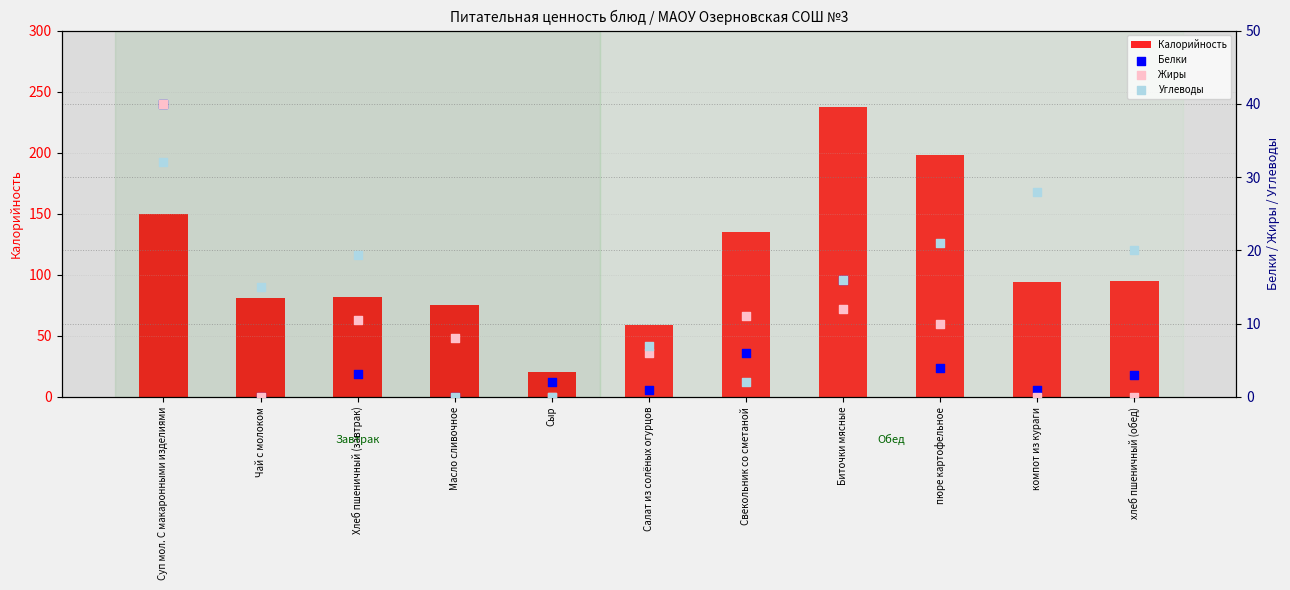

At how many categories does at least one series exceed 159?

2